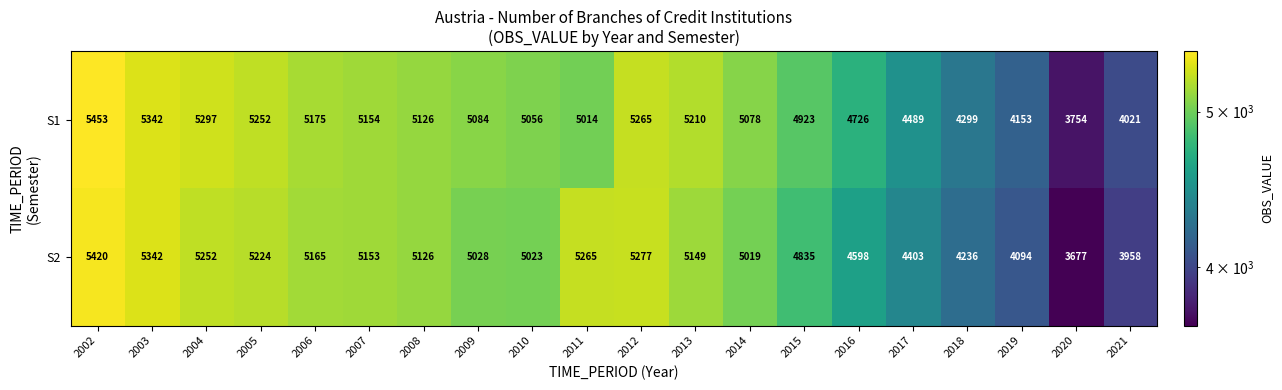

What is the minimum value for S2?

3677